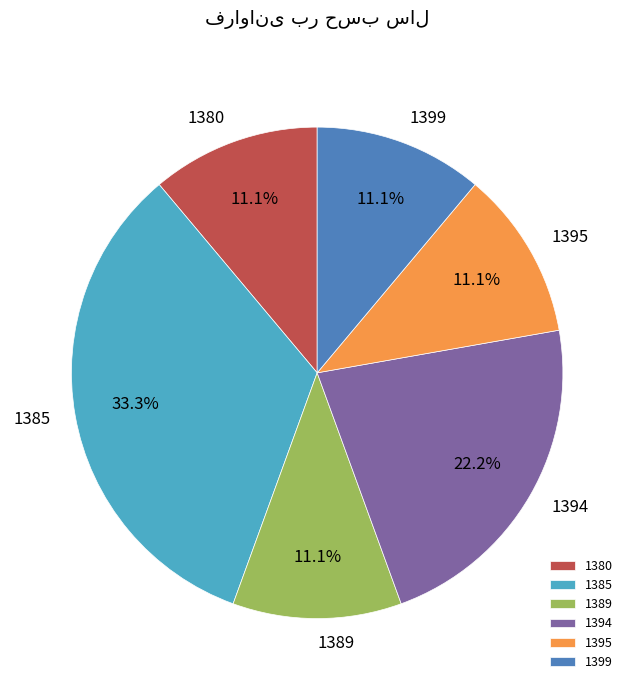

Approximately how many times larger is the value at 1389 compared to 1395?

1.0